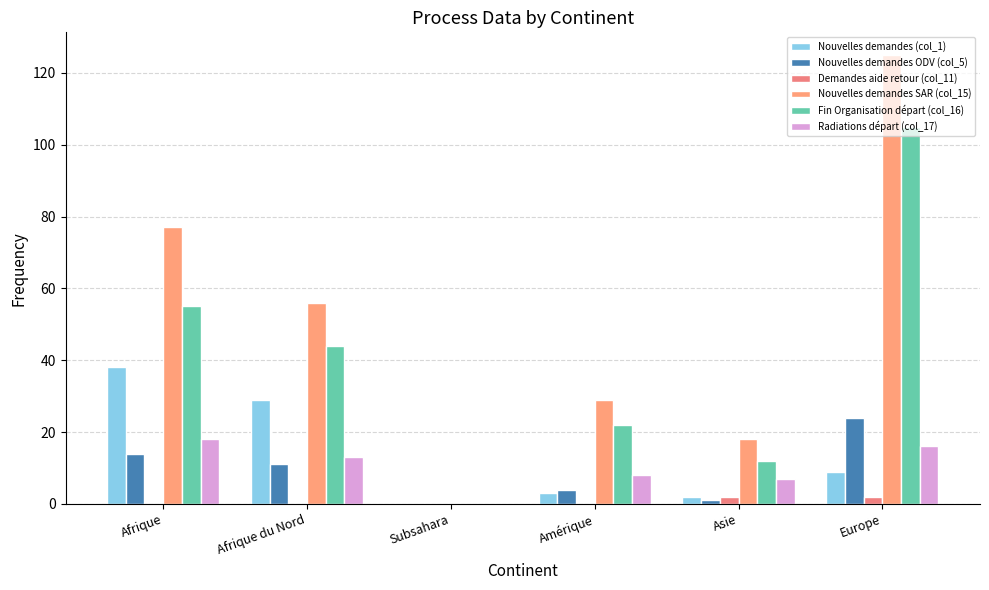

What is the label of the 2nd bar from the left?

Afrique du Nord